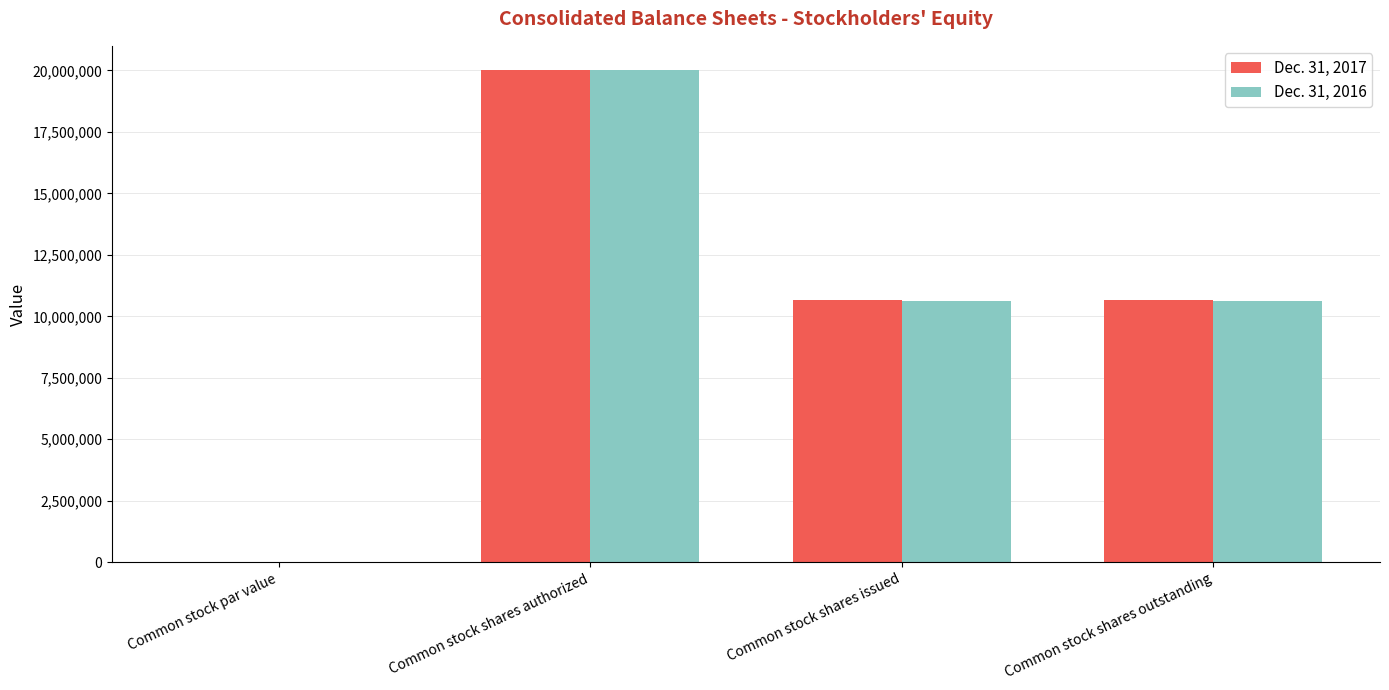

What is the greatest value displayed?

20000000